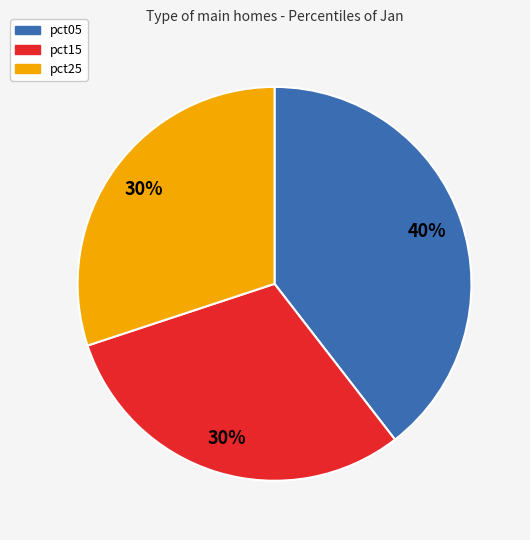

Is there a majority slice in this chart?

No